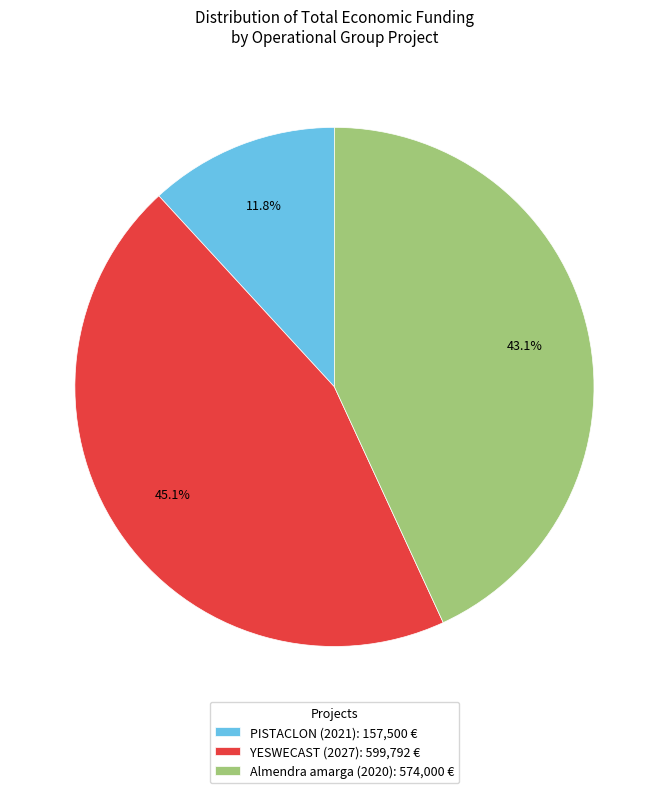

Which slice is the largest?

YESWECAST (2027)